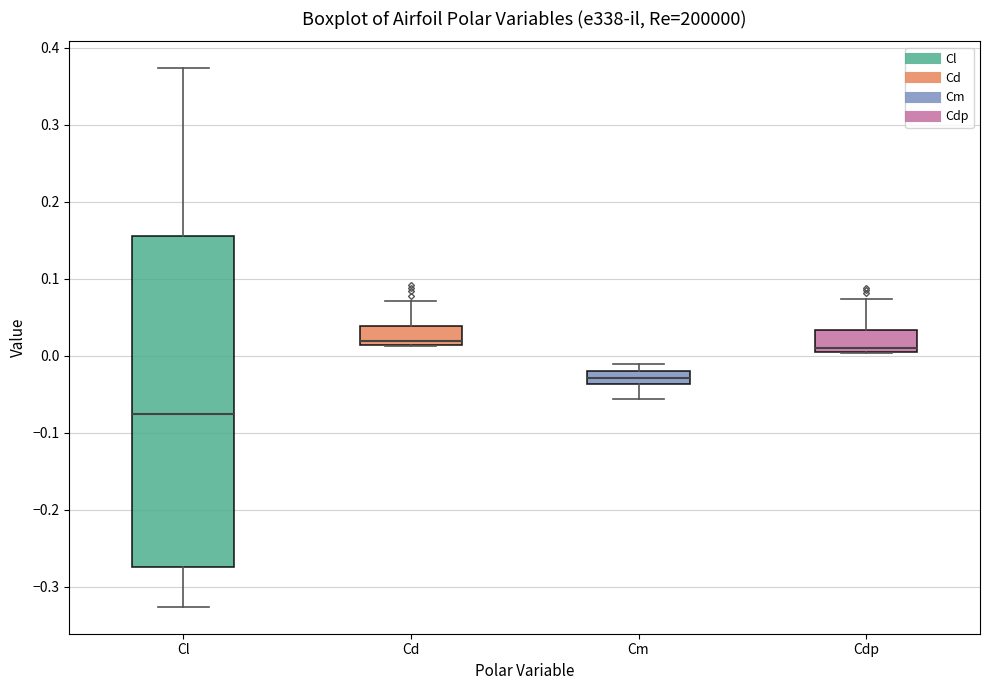

Which box is the tallest, from its lower edge to its upper edge?

Cl